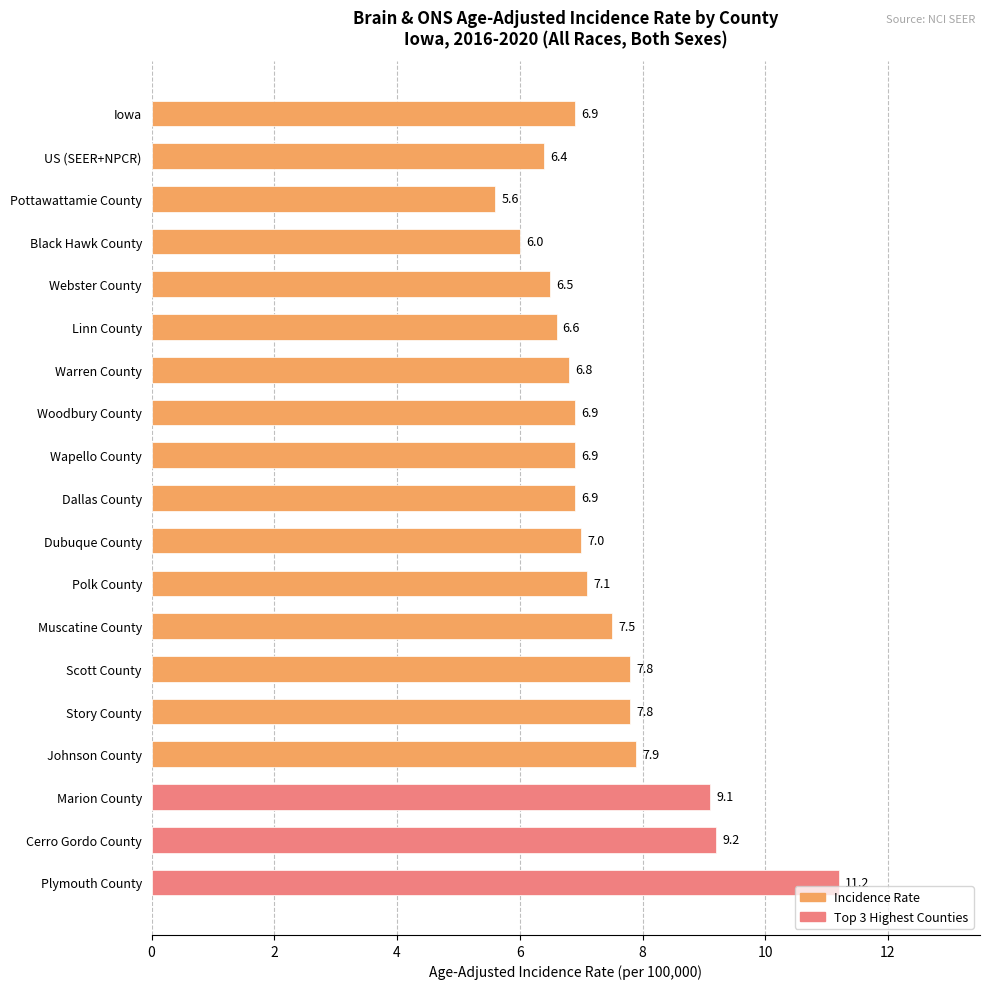

What position from the left is Black Hawk County?

4